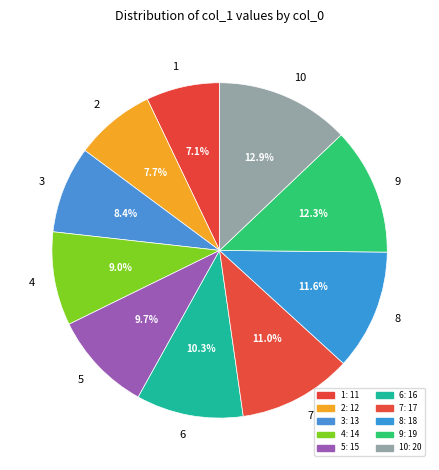

How many segments does this pie chart have?

10